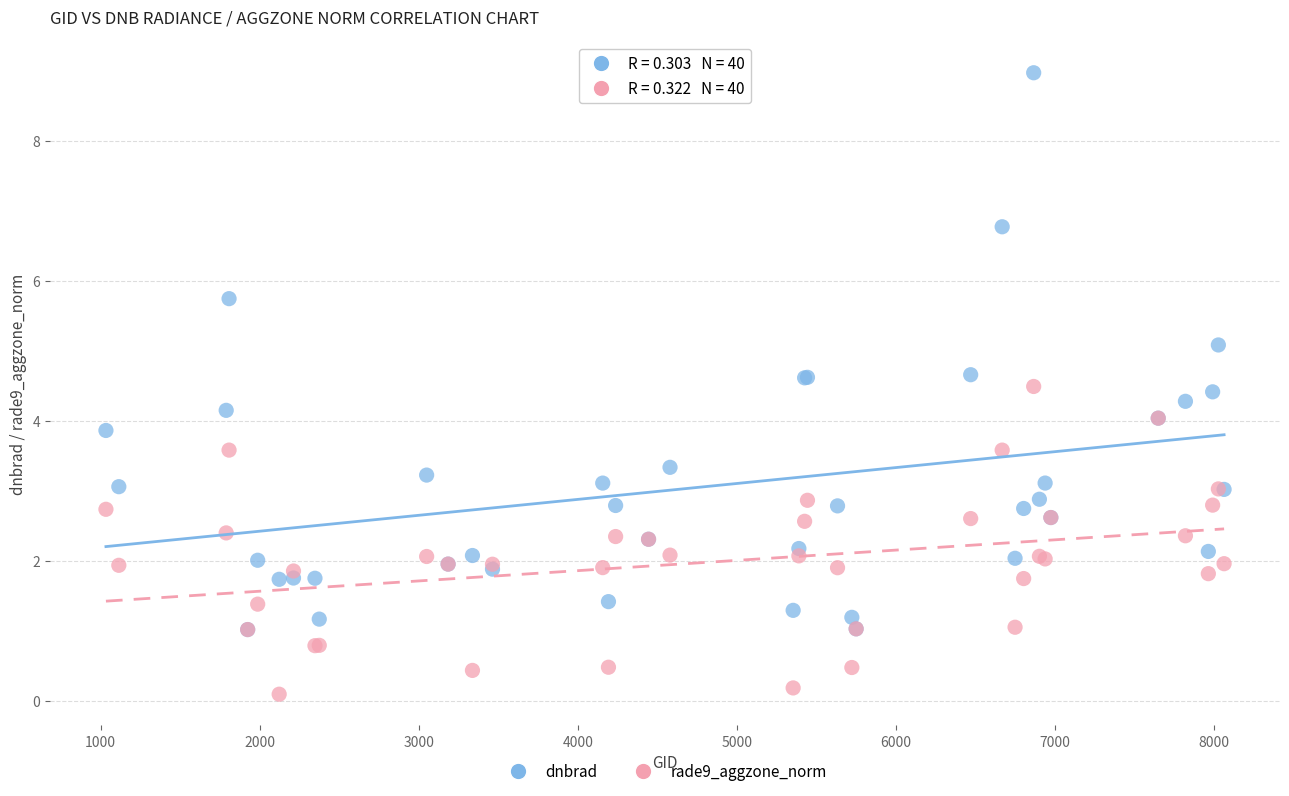

What are all the series names shown in the legend?

dnbrad, rade9_aggzone_norm